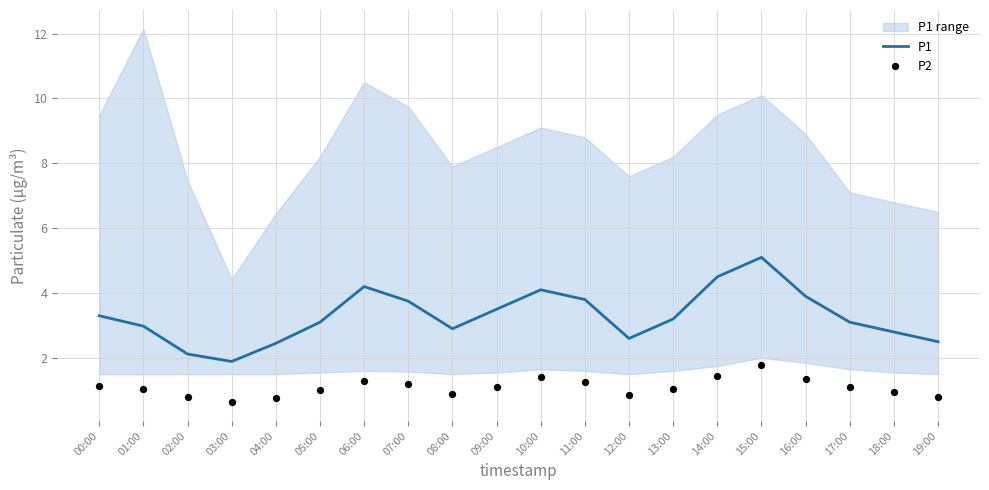

At which category is the sum across all series the highest?

15:00